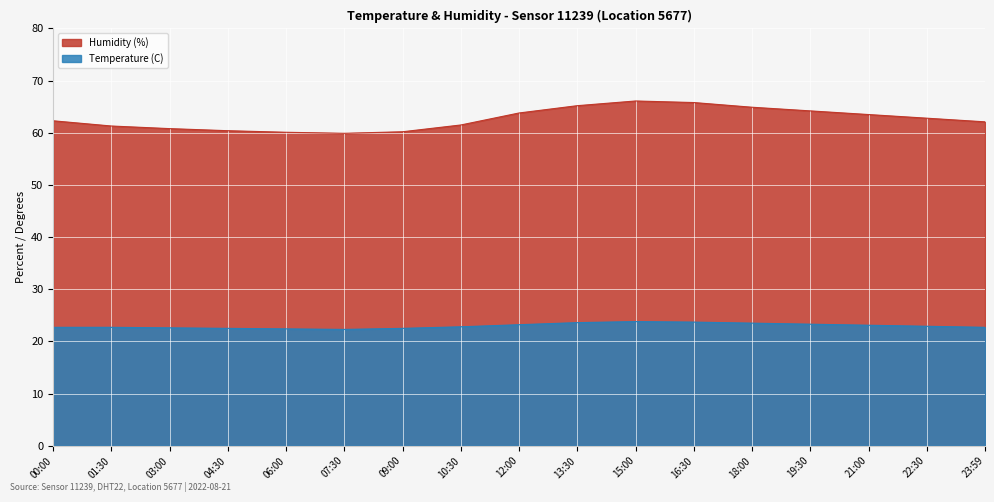

List the labels in order of Humidity (%) value, smallest first.

07:30, 06:00, 09:00, 04:30, 03:00, 01:30, 10:30, 23:59, 00:00, 22:30, 21:00, 12:00, 19:30, 18:00, 13:30, 16:30, 15:00